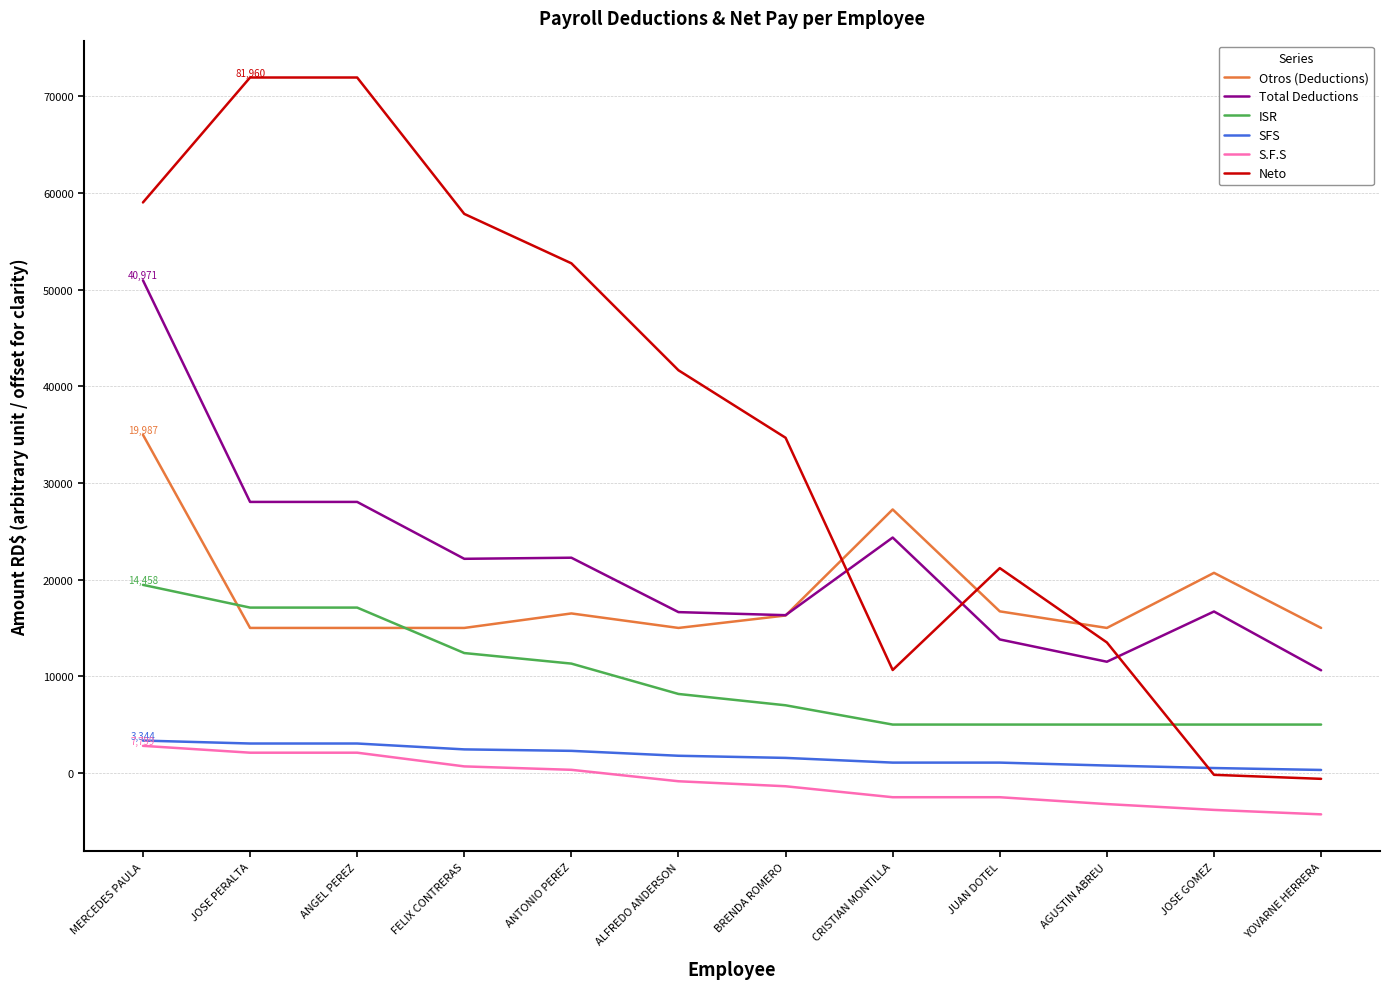

Which series has the largest total across all categories?

Neto